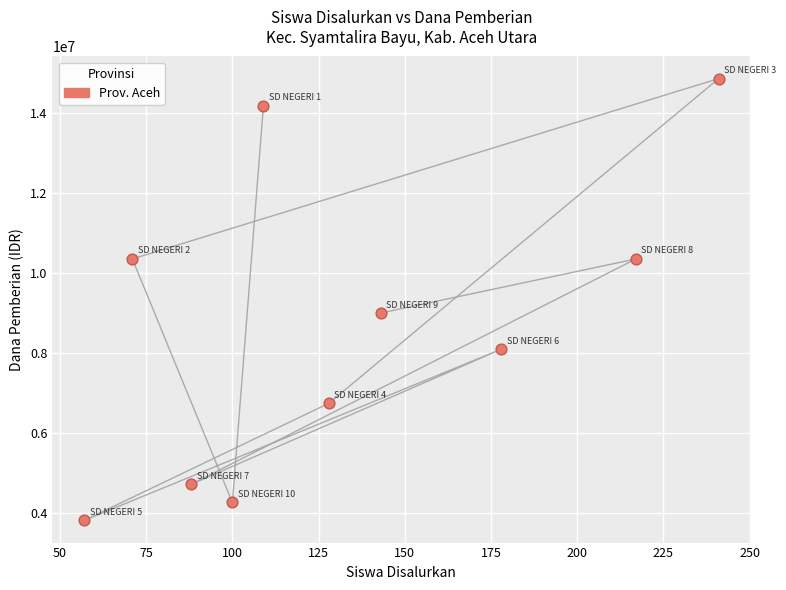

What is the range of X values (max minus min)?

184